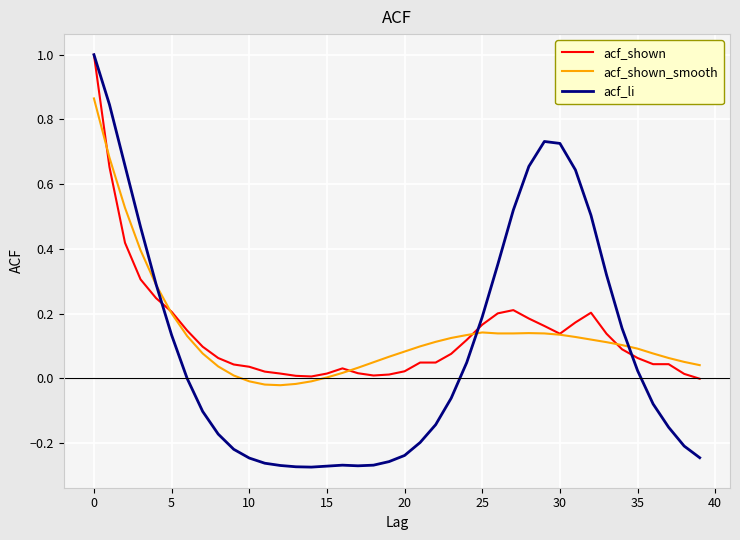

What is the maximum value shown in the chart?

1.0